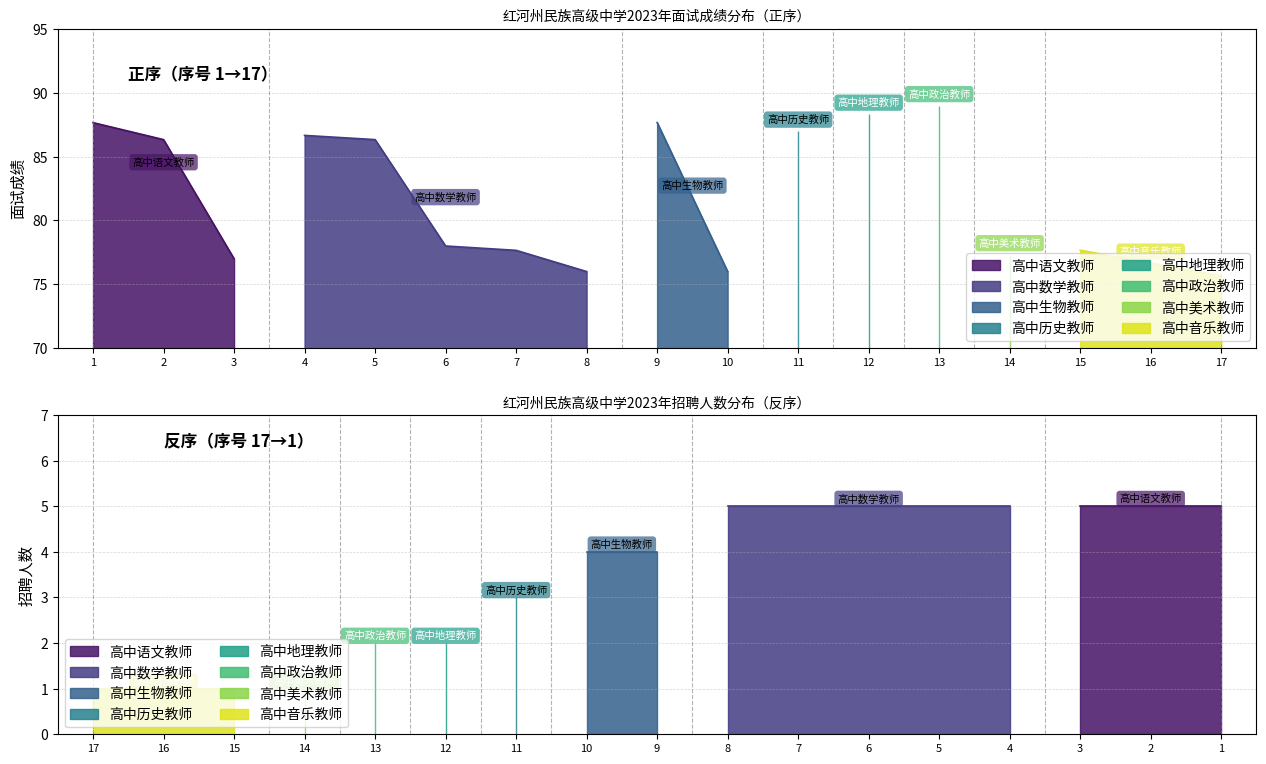

Is the value of 面试成绩 at 6 greater than the value of 招聘人数 at 6?

Yes